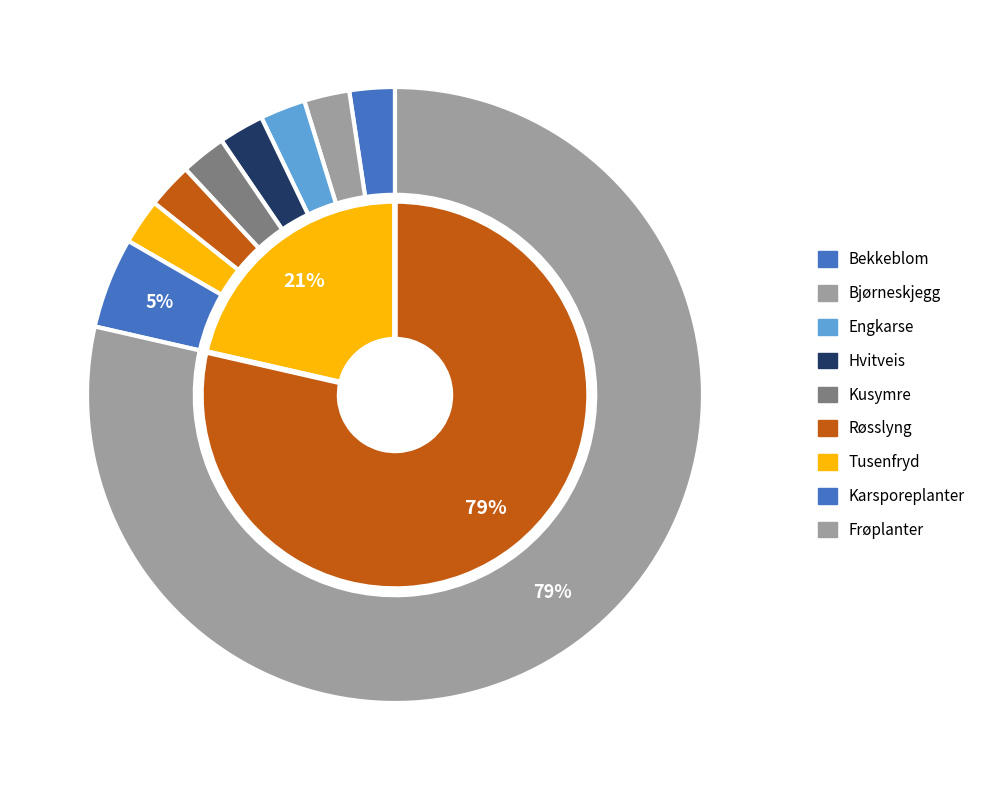

Is there any slice that represents more than half of the pie?

Yes